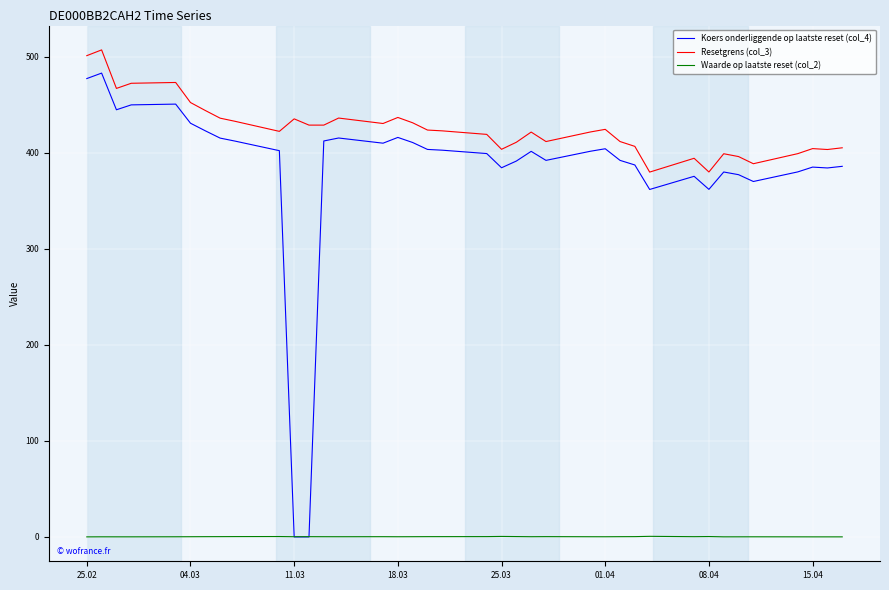

Rank the series by their maximum value, from highest to lowest.

Resetgrens (col_3), Koers onderliggende op laatste reset (col_4), Waarde op laatste reset (col_2)